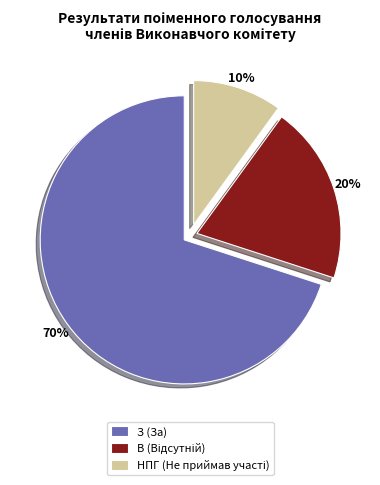

Which slice is the largest?

З (За)